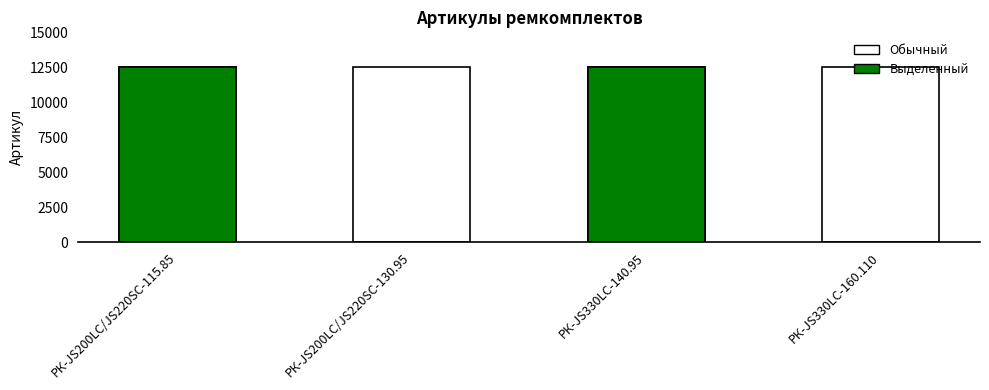

The value at РК-JS330LC-140.95 is 12524. True or false?

True